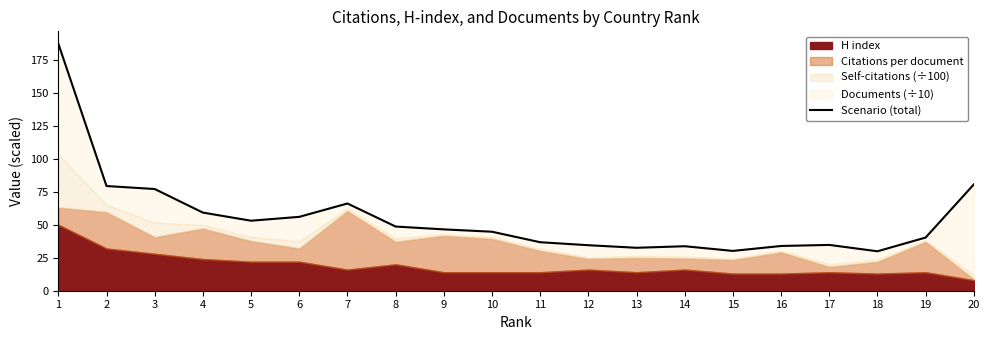

Which category has the lowest value across all series?

18